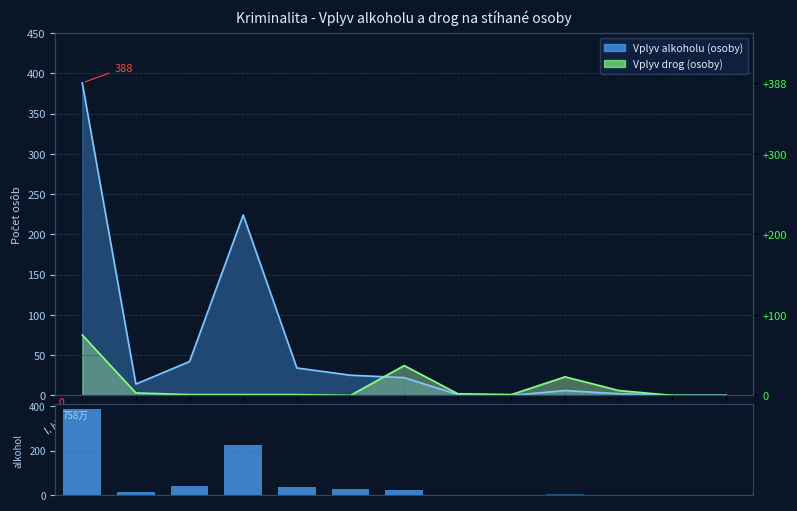

What is the approximate value of Vplyv alkoholu (osoby) at § 157, to the nearest 50?

50